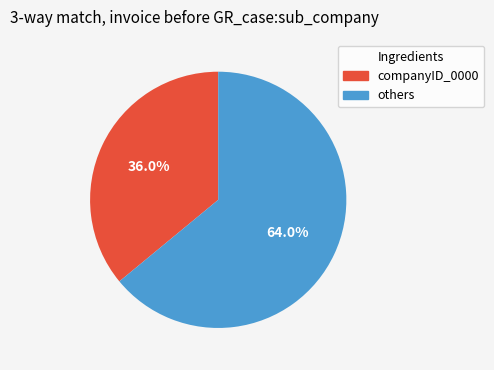

Does any single category account for the majority?

Yes